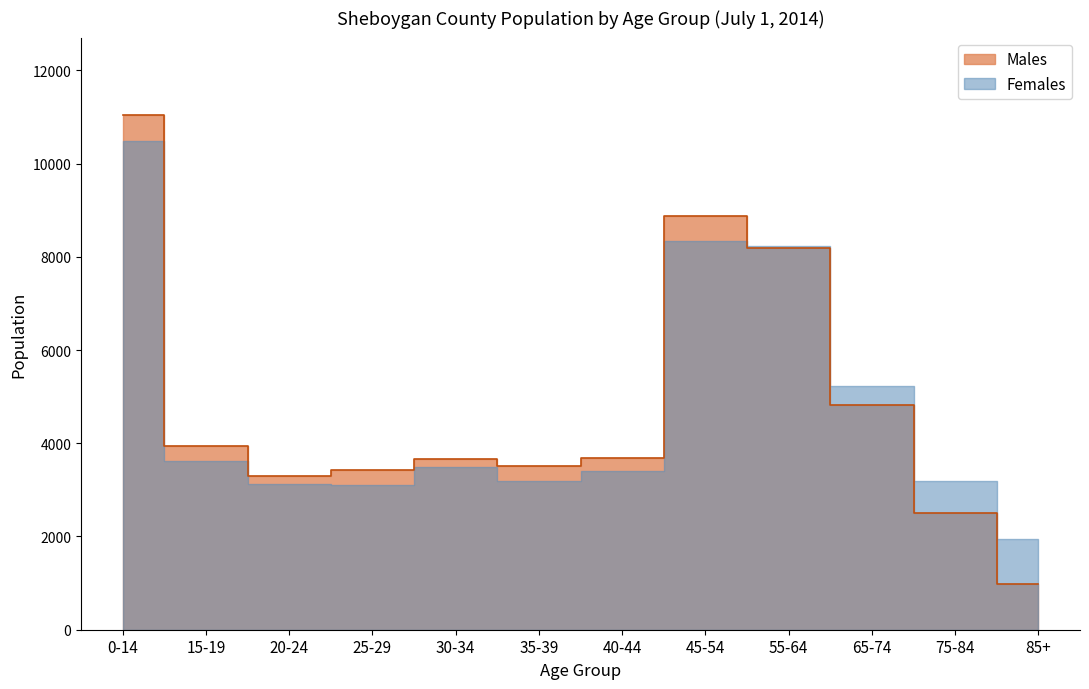

Between 30-34 and 15-19, which is larger?

15-19